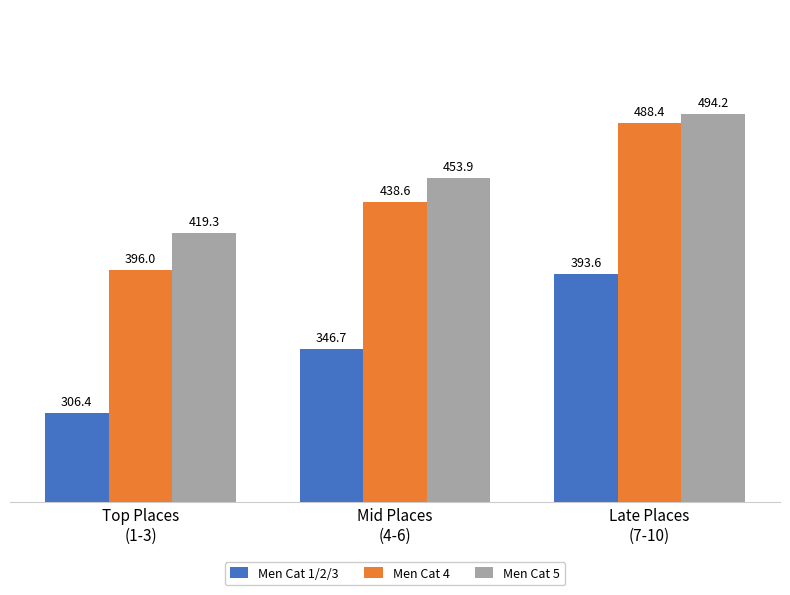

List the series in order of their peak value, highest first.

Men Cat 5, Men Cat 4, Men Cat 1/2/3